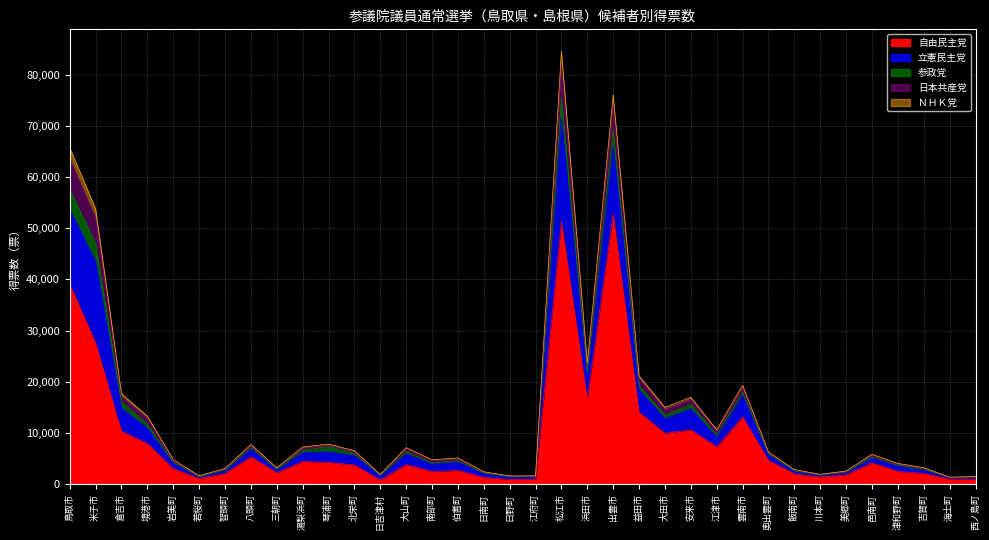

How many interior local peaks does the 自由民主党 series have?

9